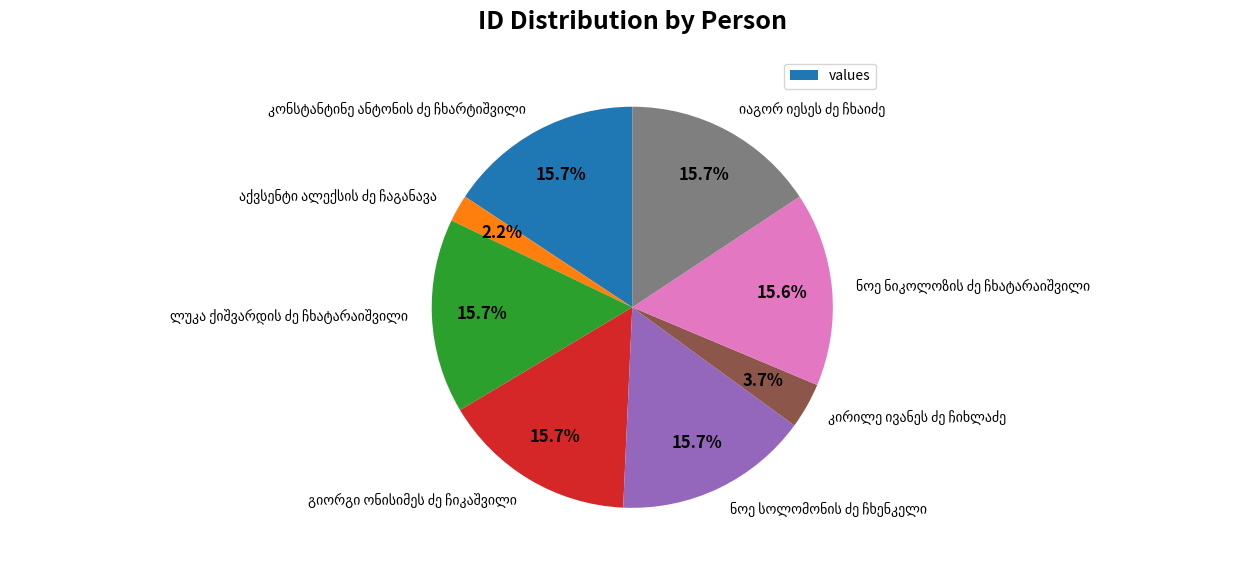

Is there a majority slice in this chart?

No